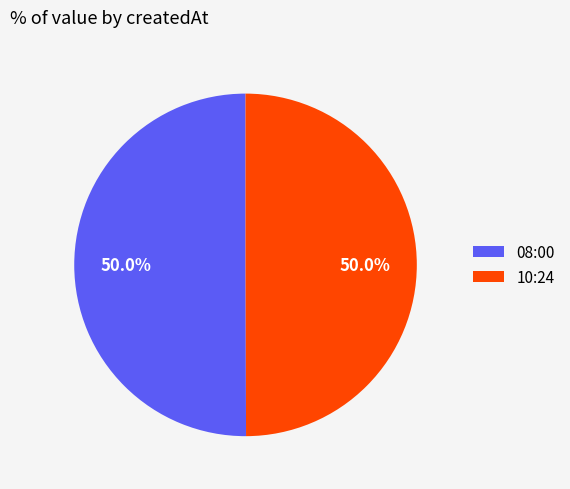

What is the ratio of the value at 10:24 to the value at 08:00?

1.0